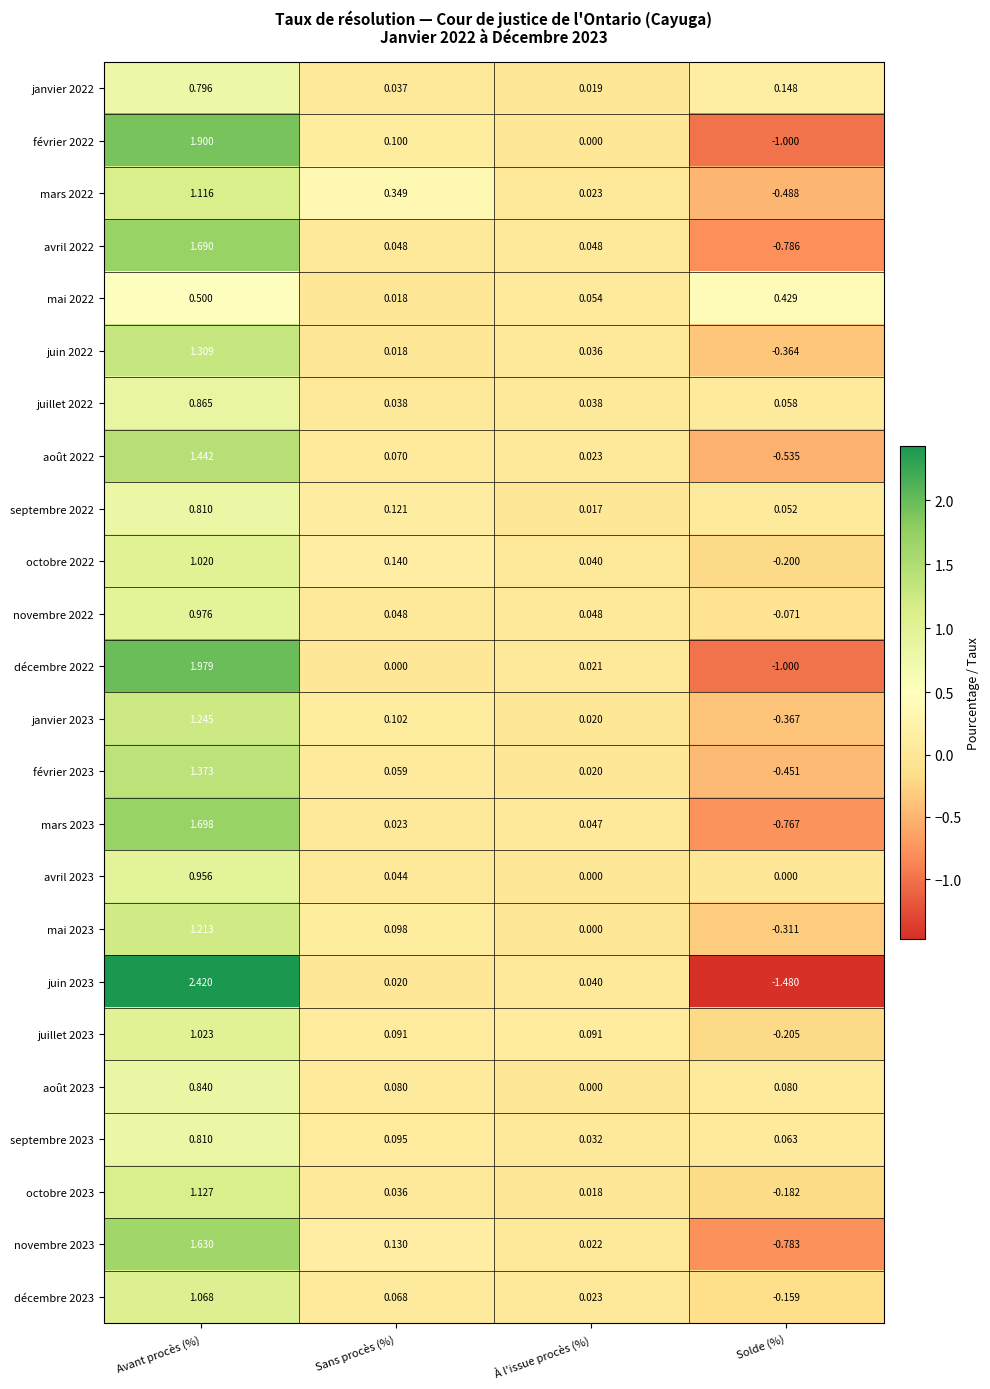

How many series are shown in this chart?

24